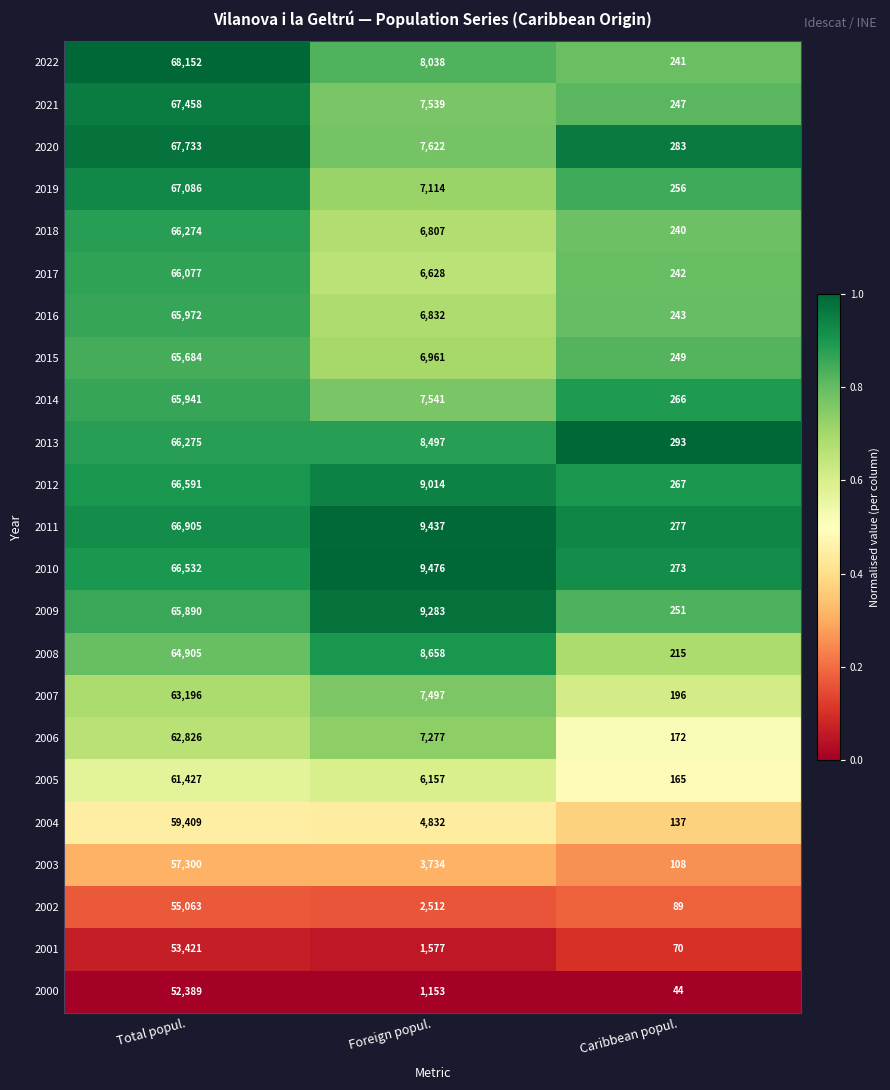

At which category is the sum across all series the highest?

Total popul.